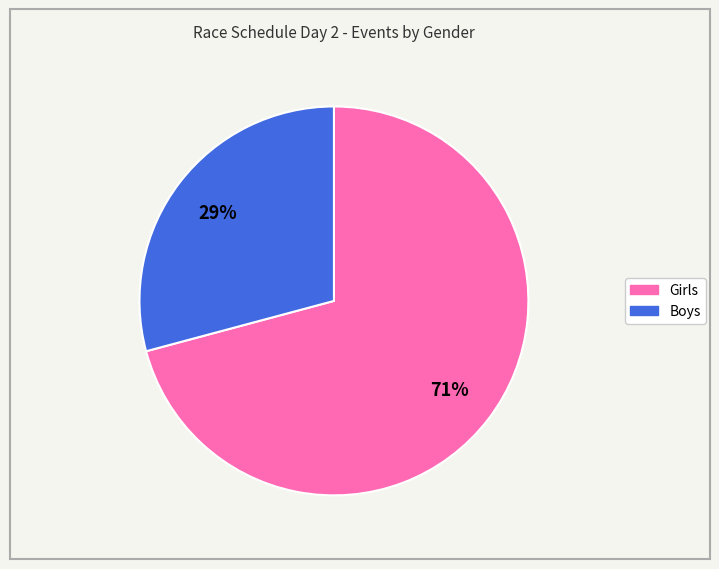

Does any single category account for the majority?

Yes